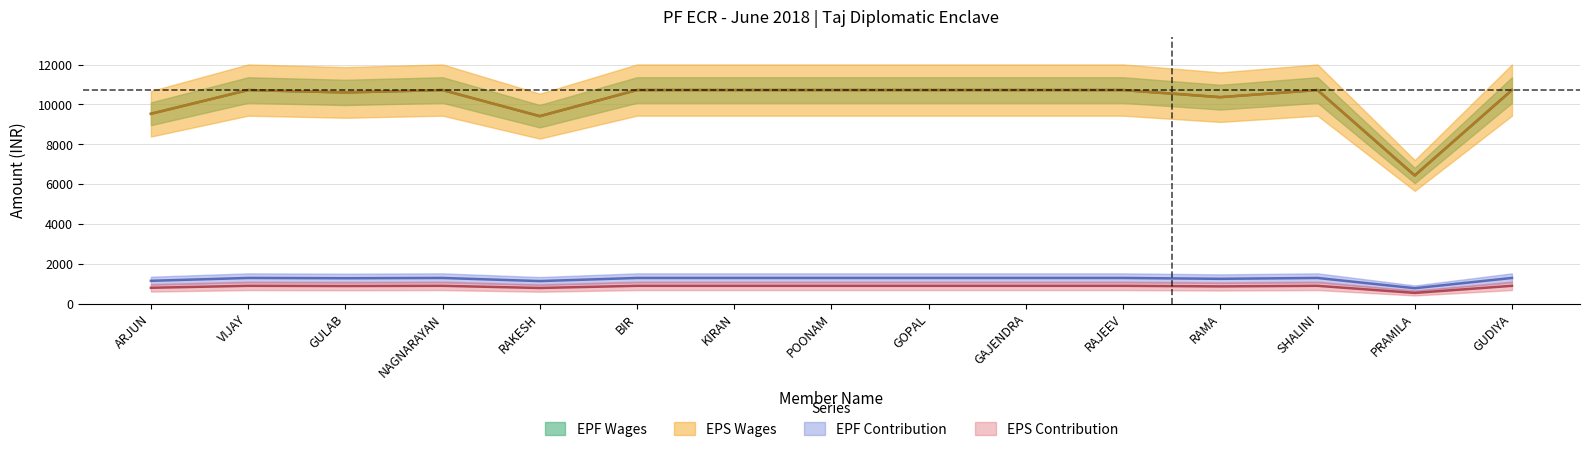

True or false: EPF Wages and EPF Contribution cross at least once.

False